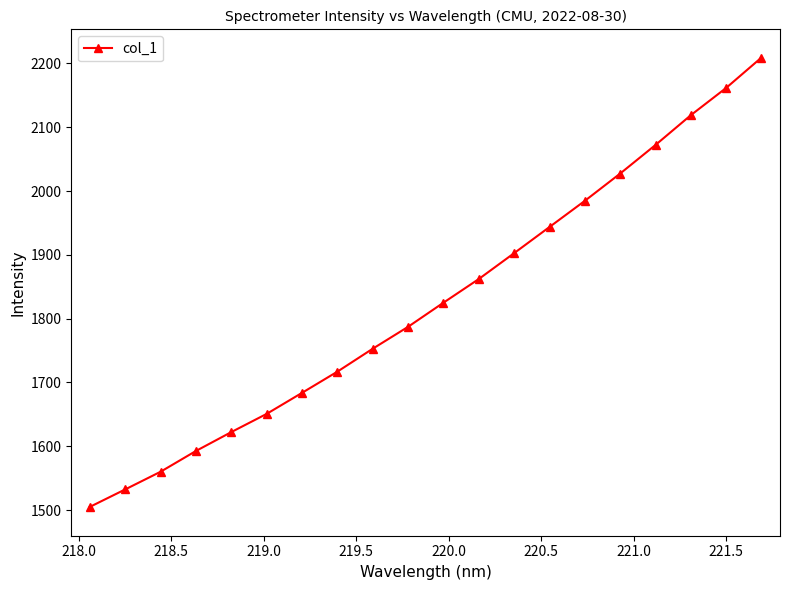

How many lines are shown in the chart?

1